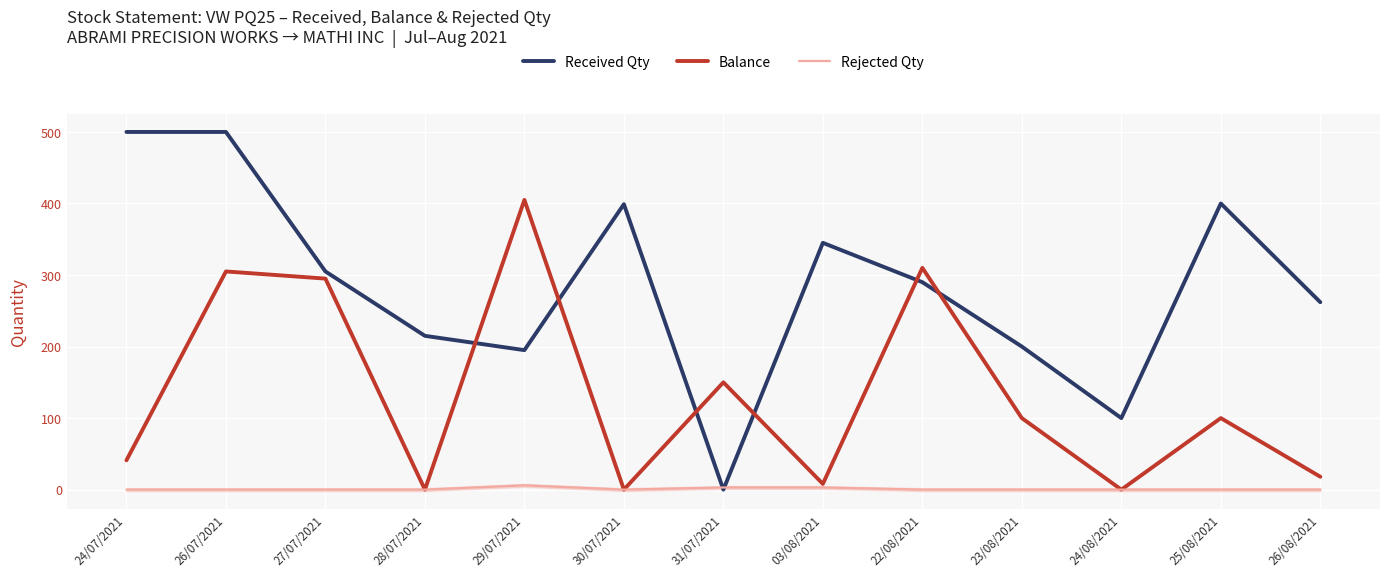

How many data points in Received Qty are above 290?

6